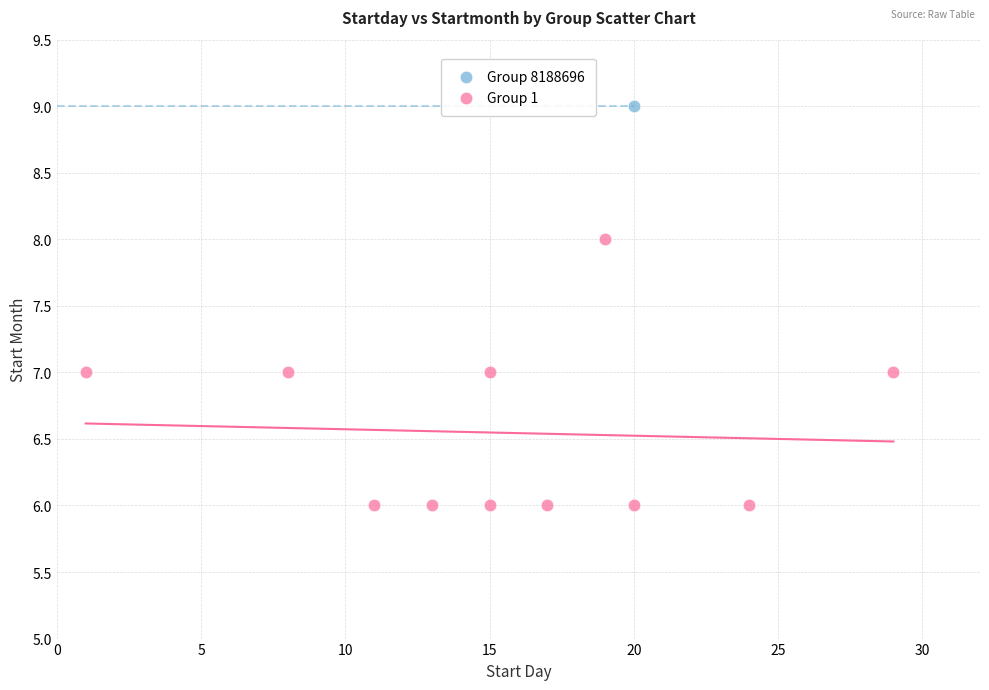

What are all the series names shown in the legend?

Group 8188696, Group 1